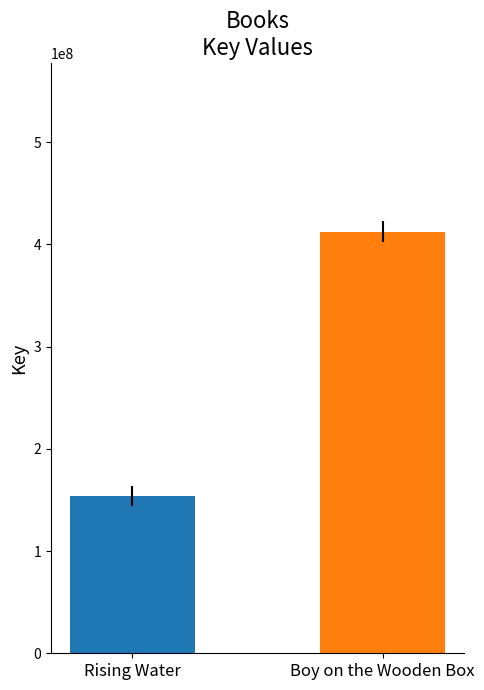

What is the maximum value shown in the chart?

412394819